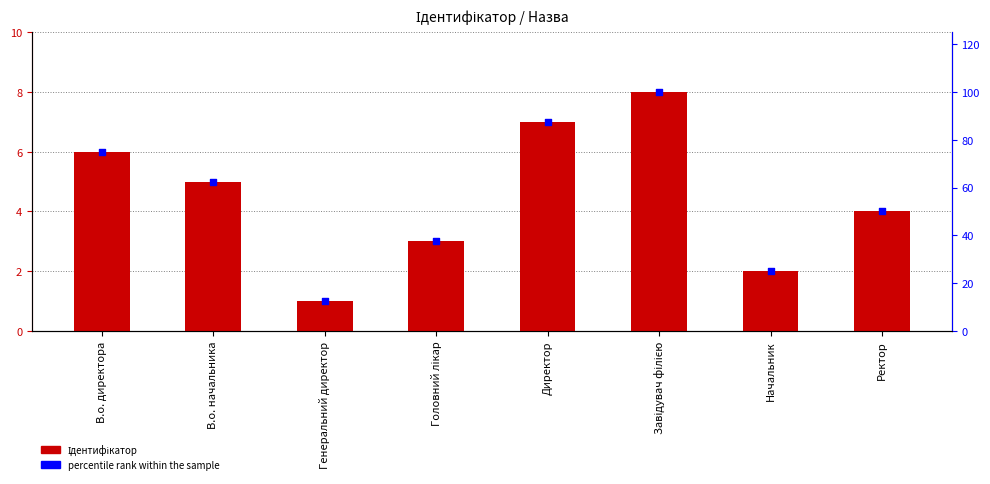

What are all the series names shown in the legend?

Ідентифікатор, percentile rank within the sample